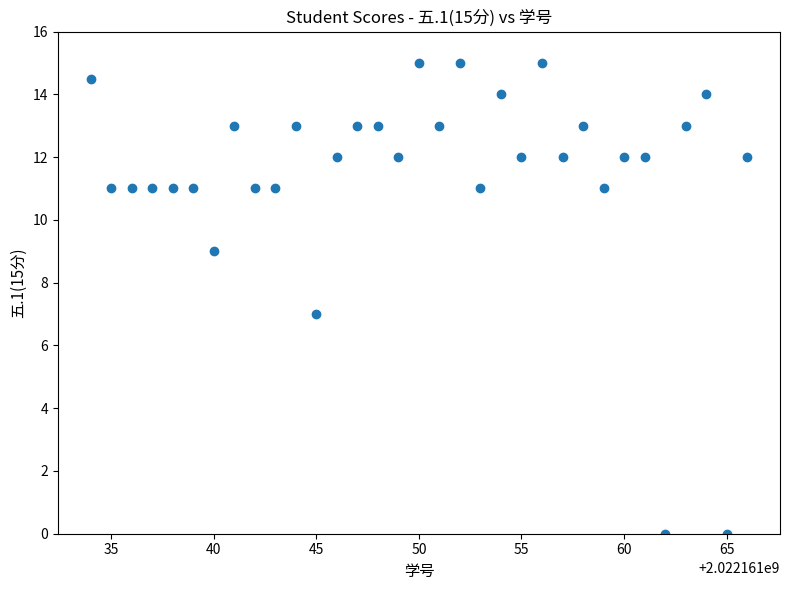

What is the range of X values (max minus min)?

32.0